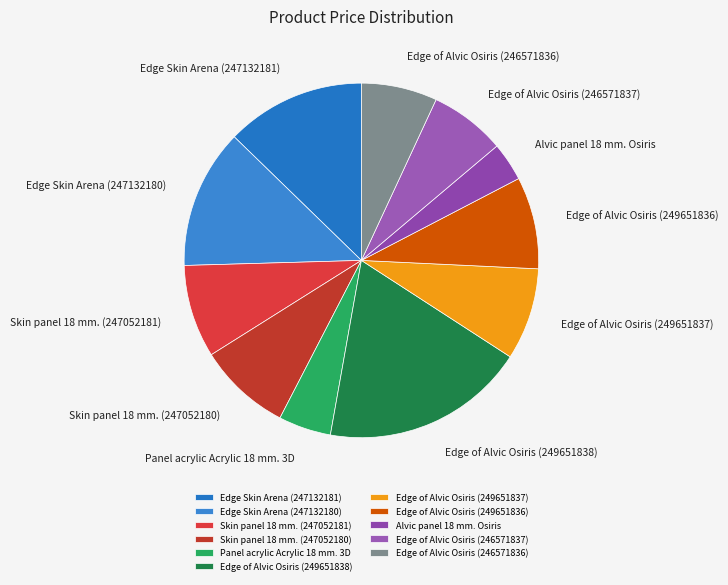

True or false: Edge Skin Arena (247132181) accounts for 1% of the total.

False